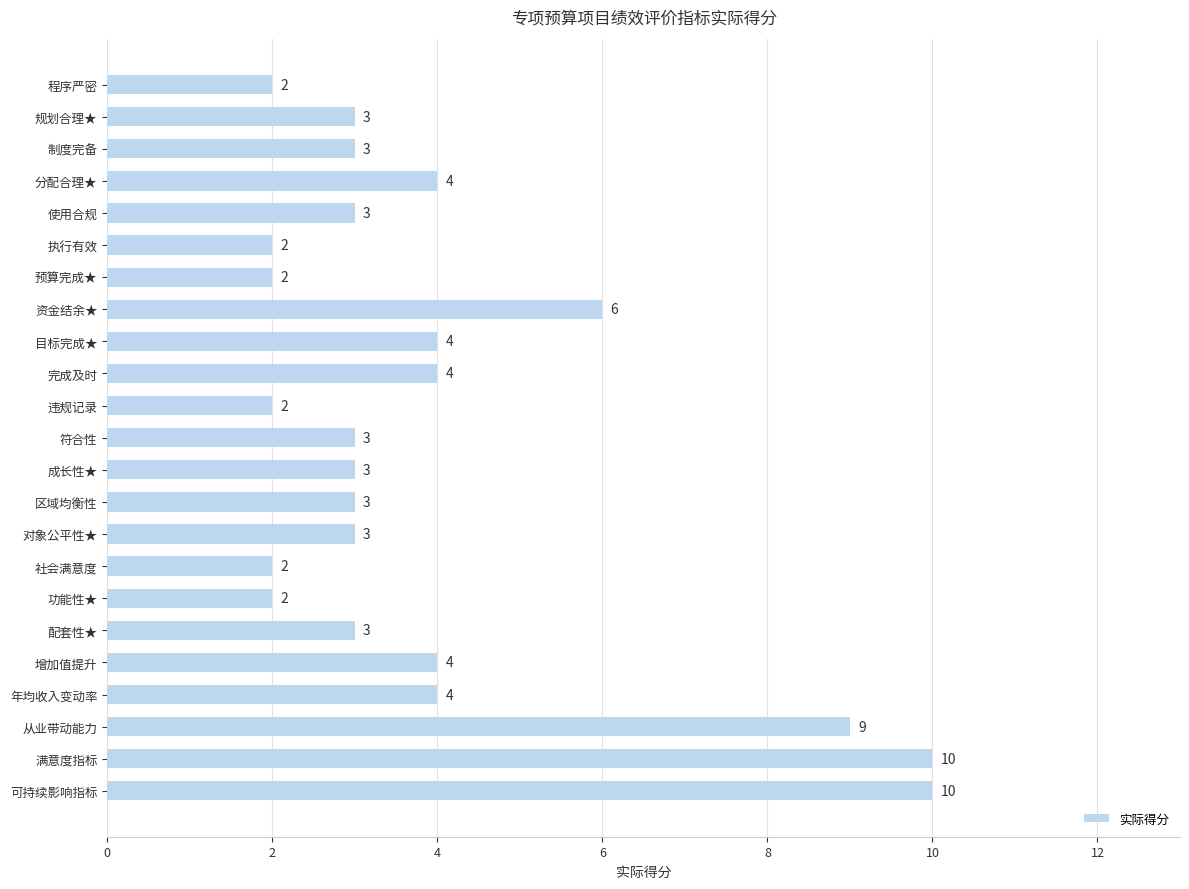

What position from the bottom is 配套性★?

6